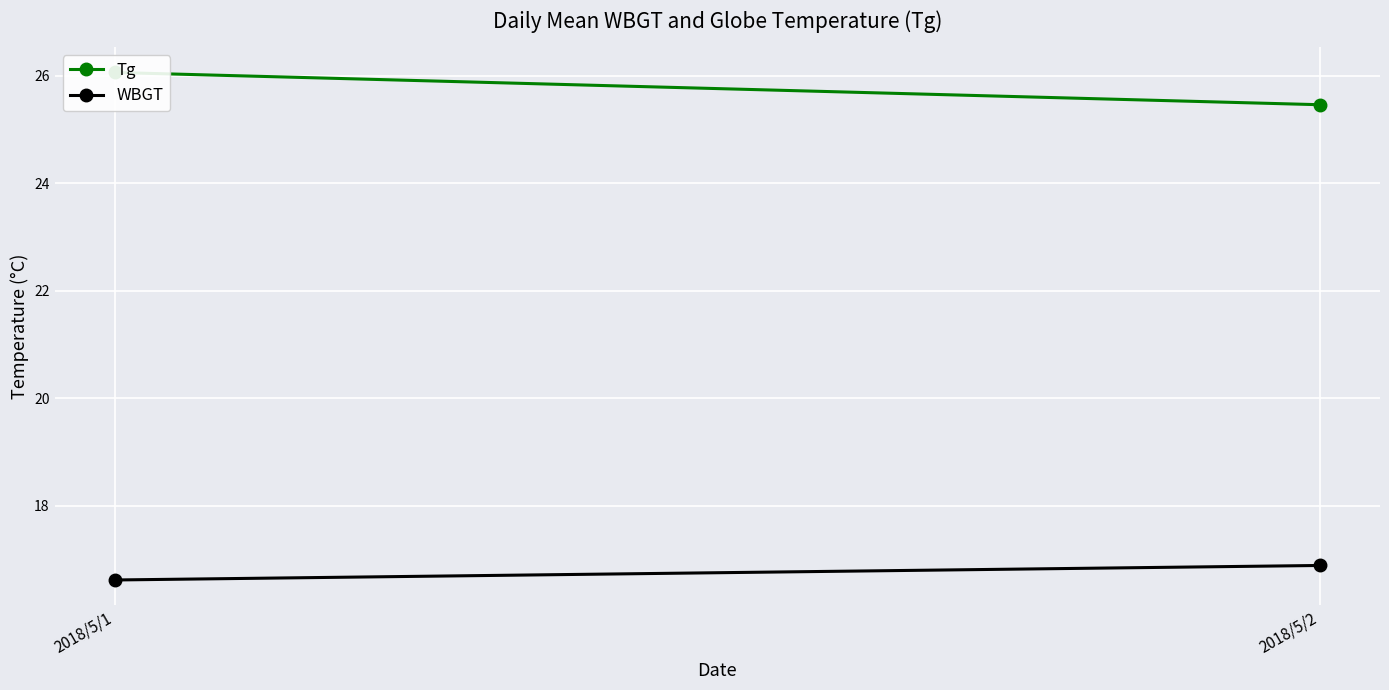

Which series has the largest total across all categories?

Tg